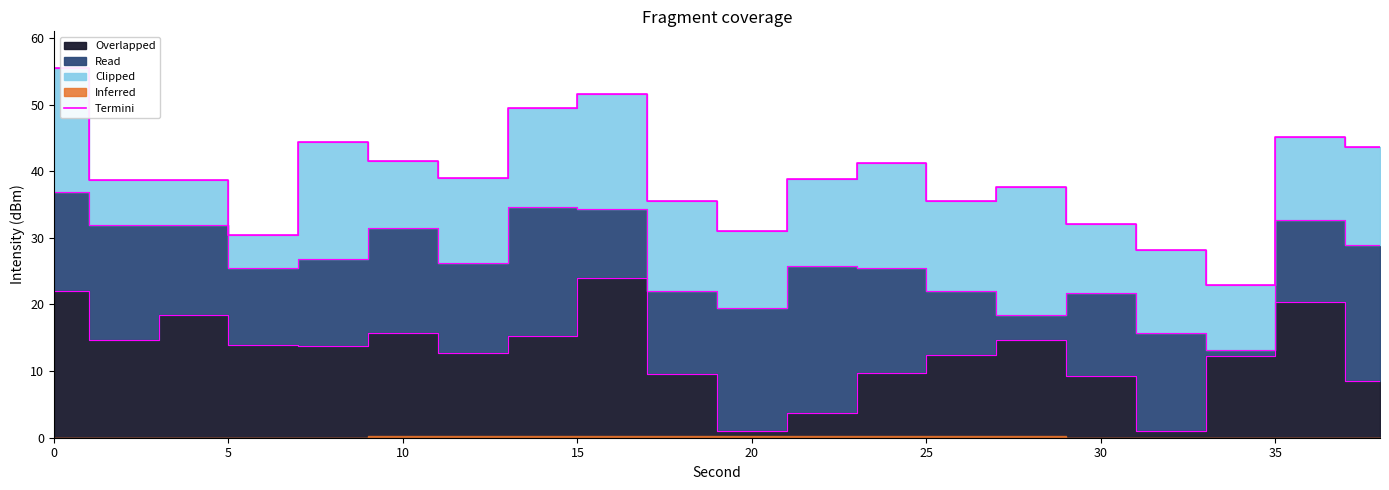

How many values are below 38?

8